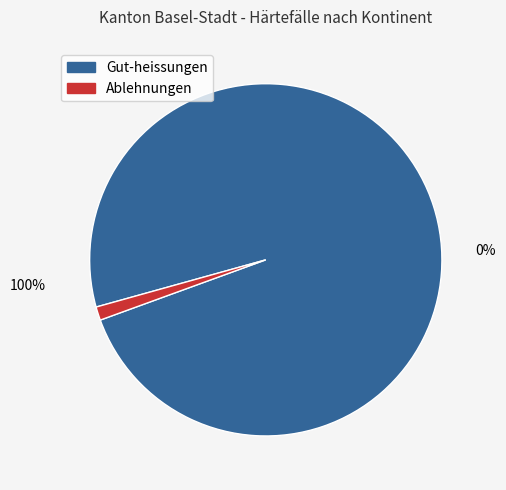

Is it true that Europa is 7% of the pie?

False